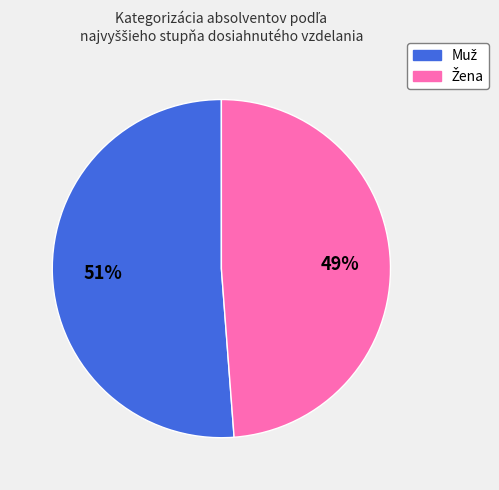

Count the number of slices in the pie.

2